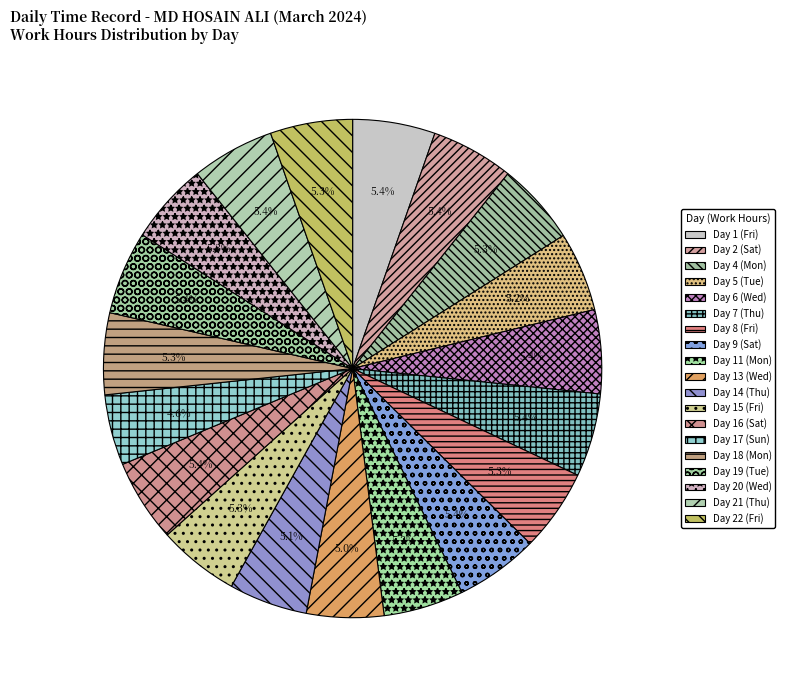

How many slices are in this pie chart?

19